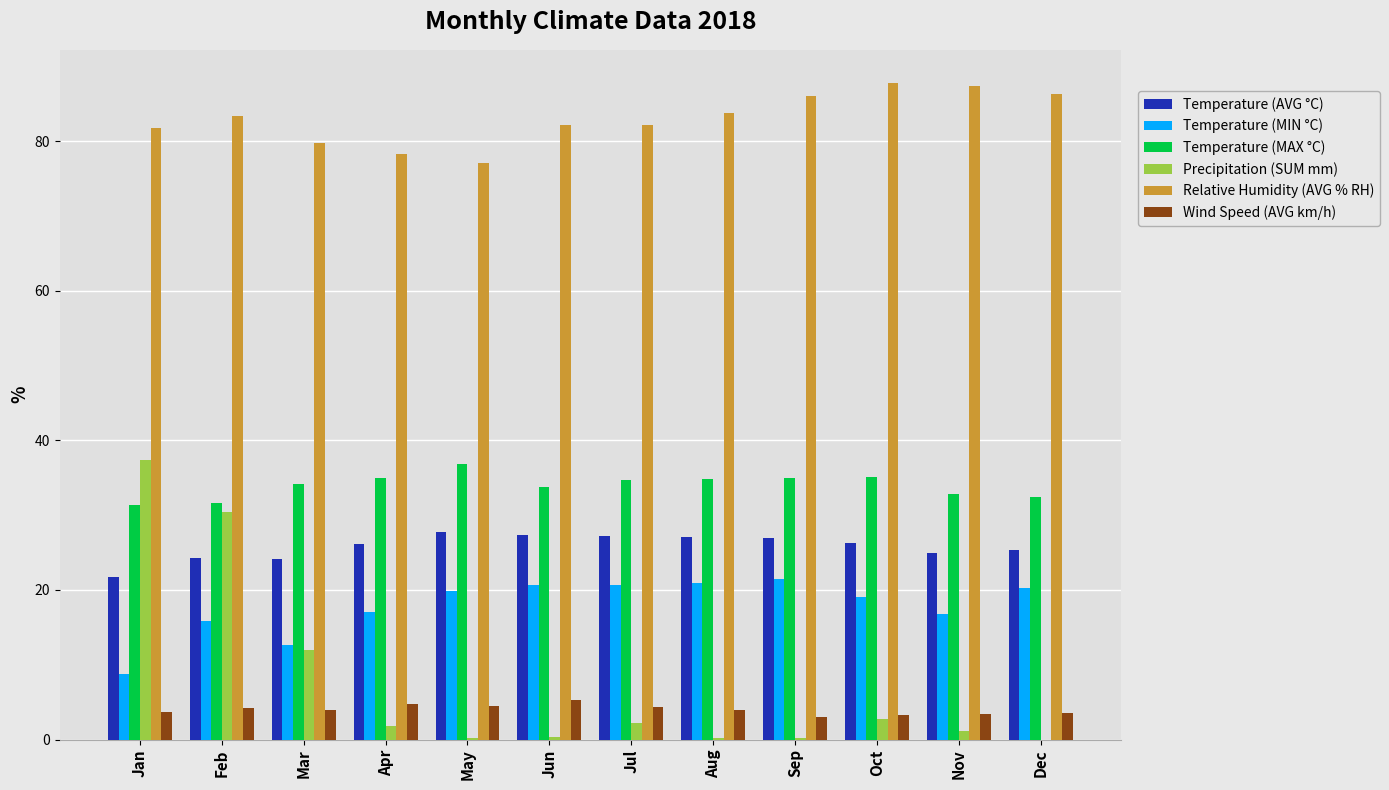

What is the total value across all series at Dec?

167.8